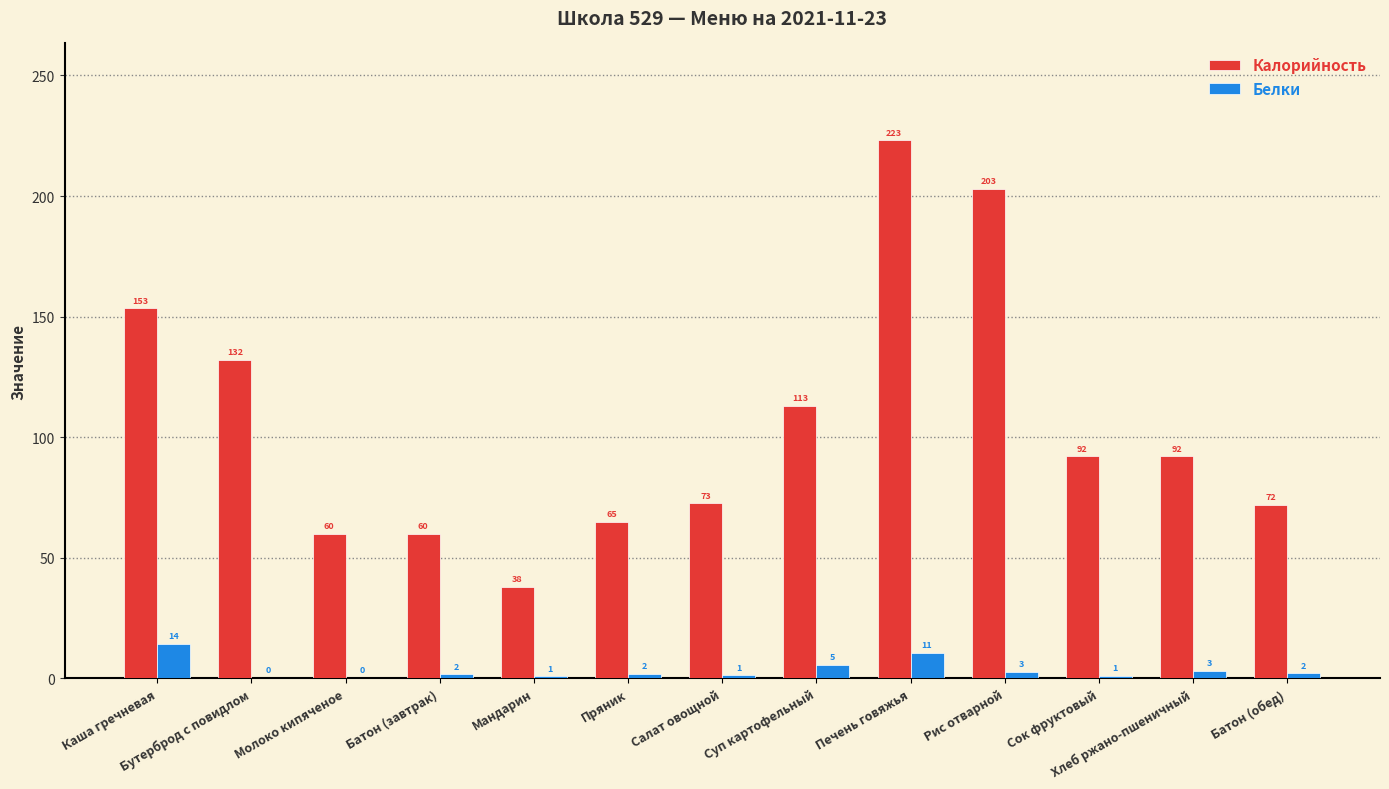

Where is Калорийность nearest to the value 130?

Бутерброд с повидлом